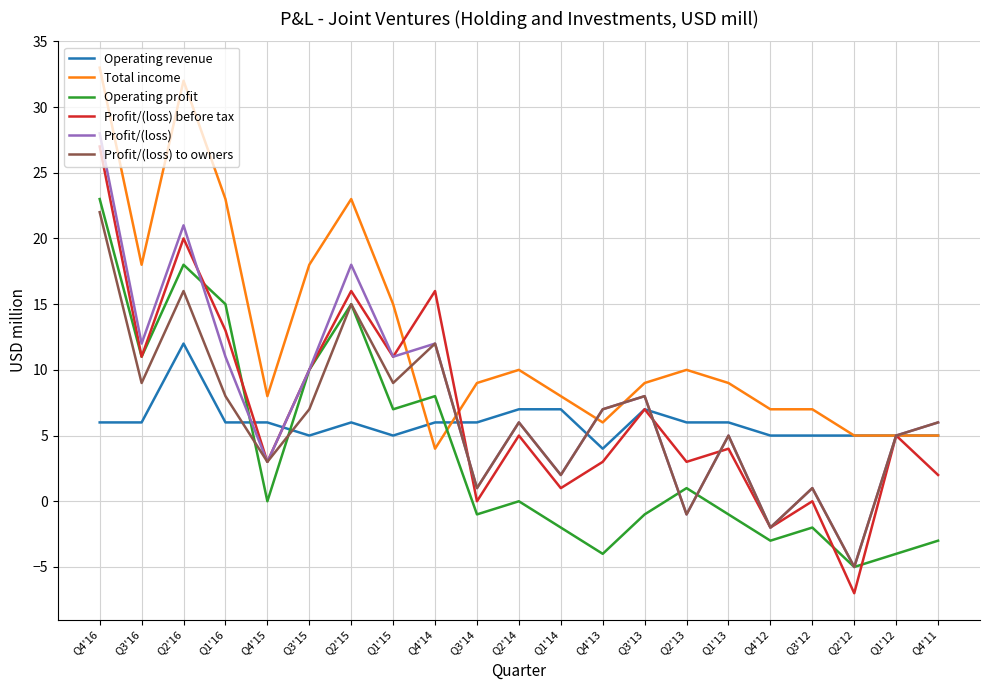

How many lines are shown in the chart?

6